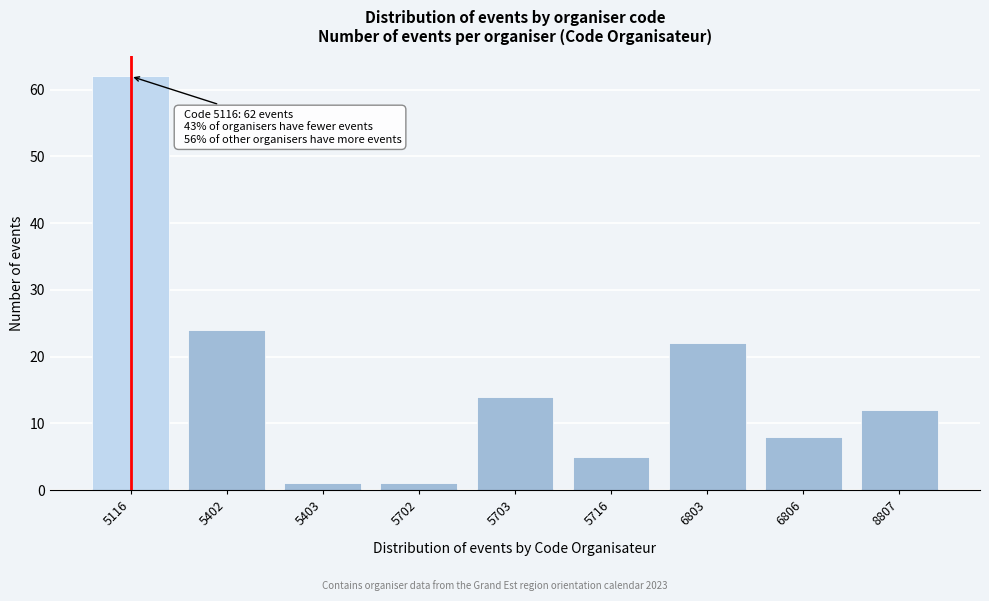

Reading right to left, transcribe all the data shown in this chart.

12	8	22	5	14	1	1	24	62